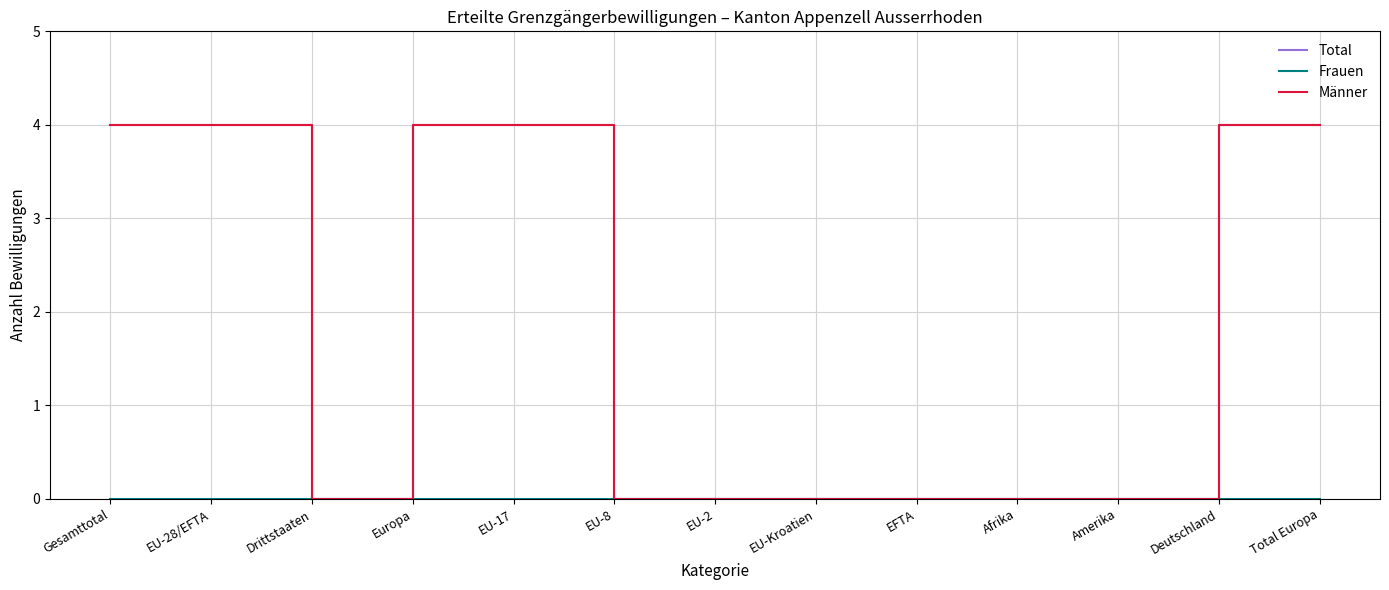

What is the difference between the maximum and minimum values in the Männer series?

4